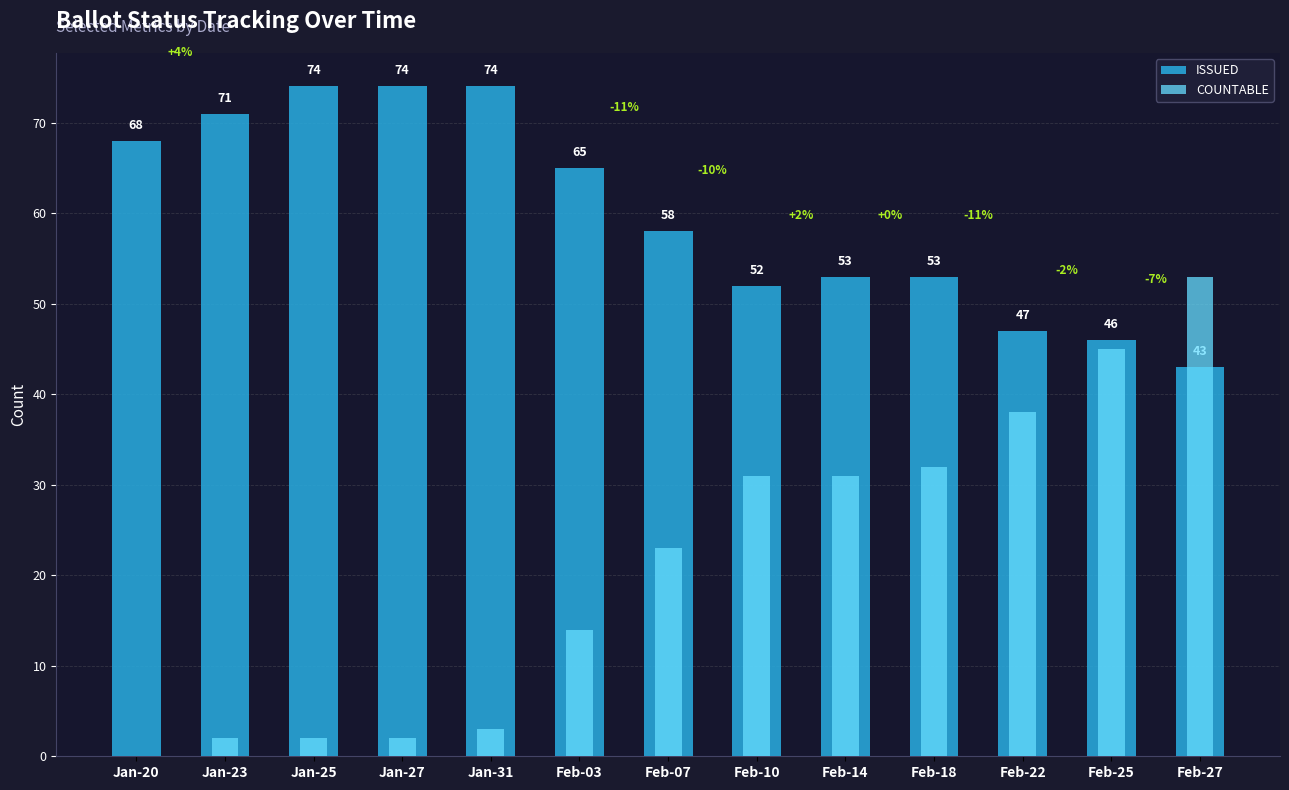

Where is COUNTABLE nearest to the value 26?

Feb-07